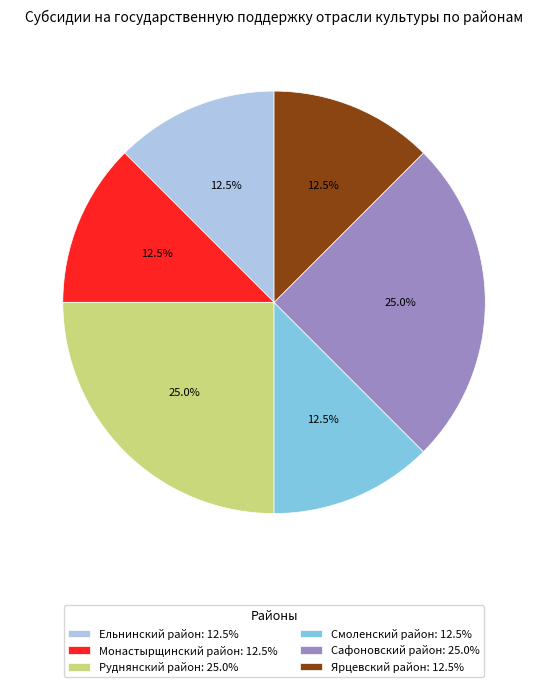

How many slices are in this pie chart?

6